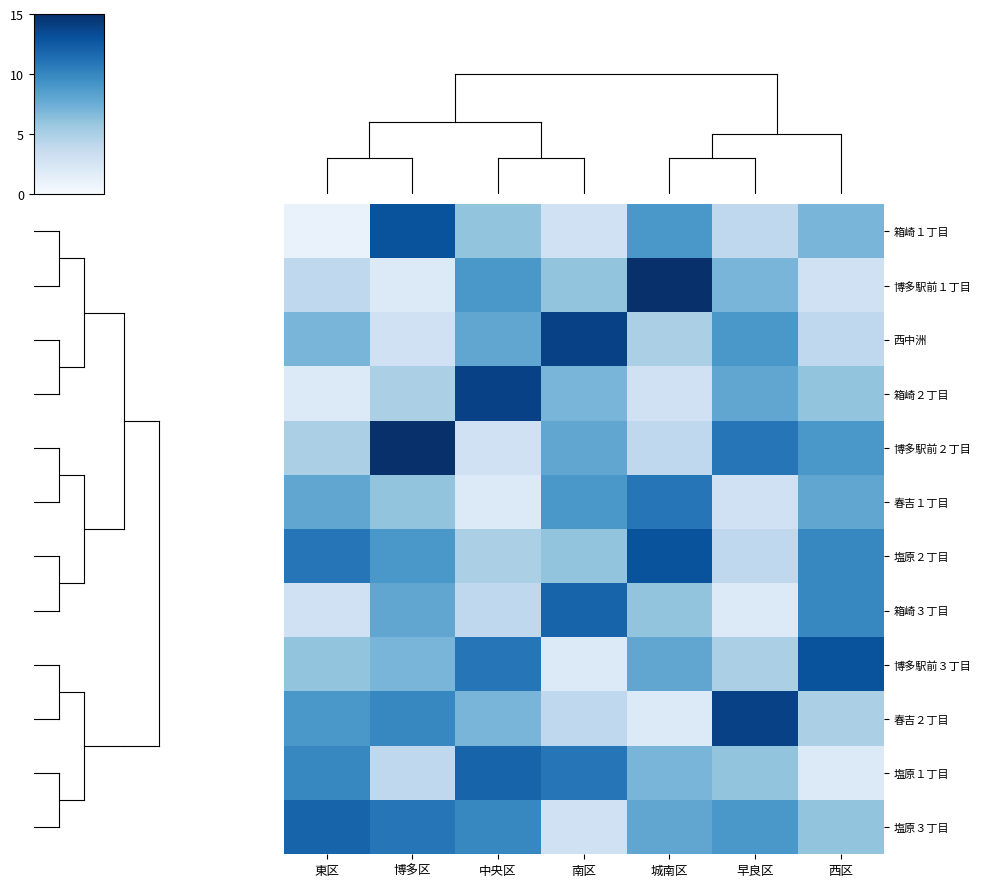

How many distinct data groups are displayed?

12